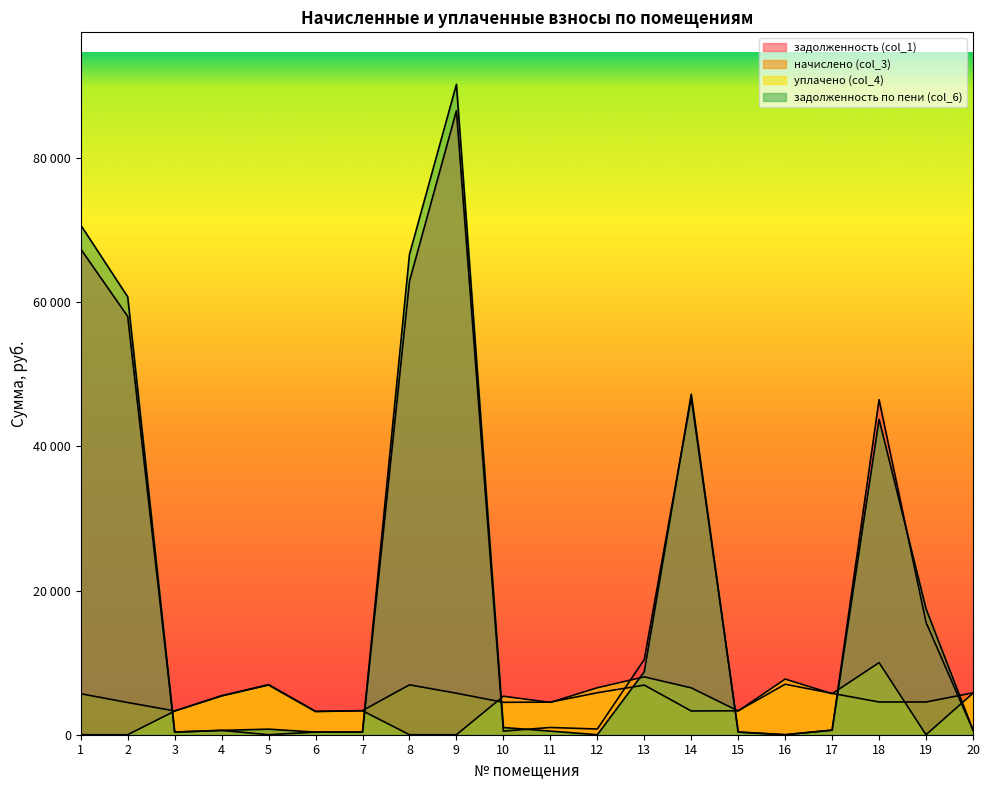

Where is the first local maximum for задолженность (col_1)?

4